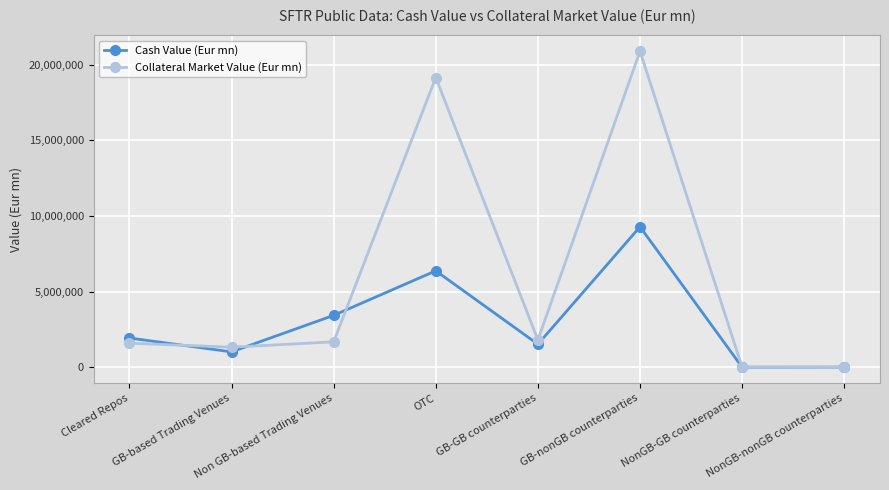

What is the approximate value of Cash Value (Eur mn) at Cleared Repos?

1933130.3